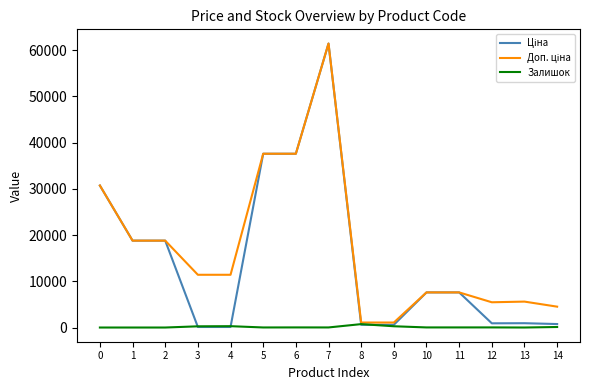

At which category is the sum across all series the highest?

7